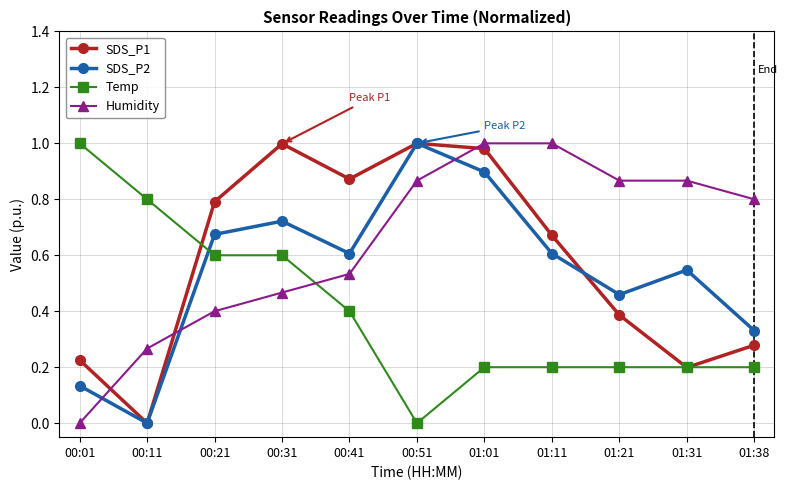

What is the label of the 11th point from the left?

01:38